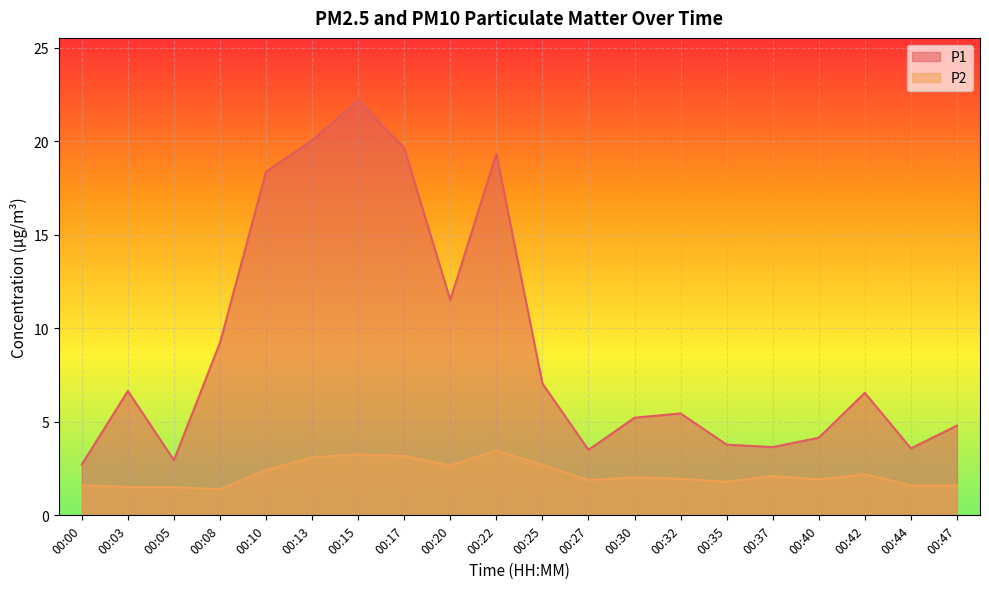

True or false: P1 and P2 cross at least once.

False